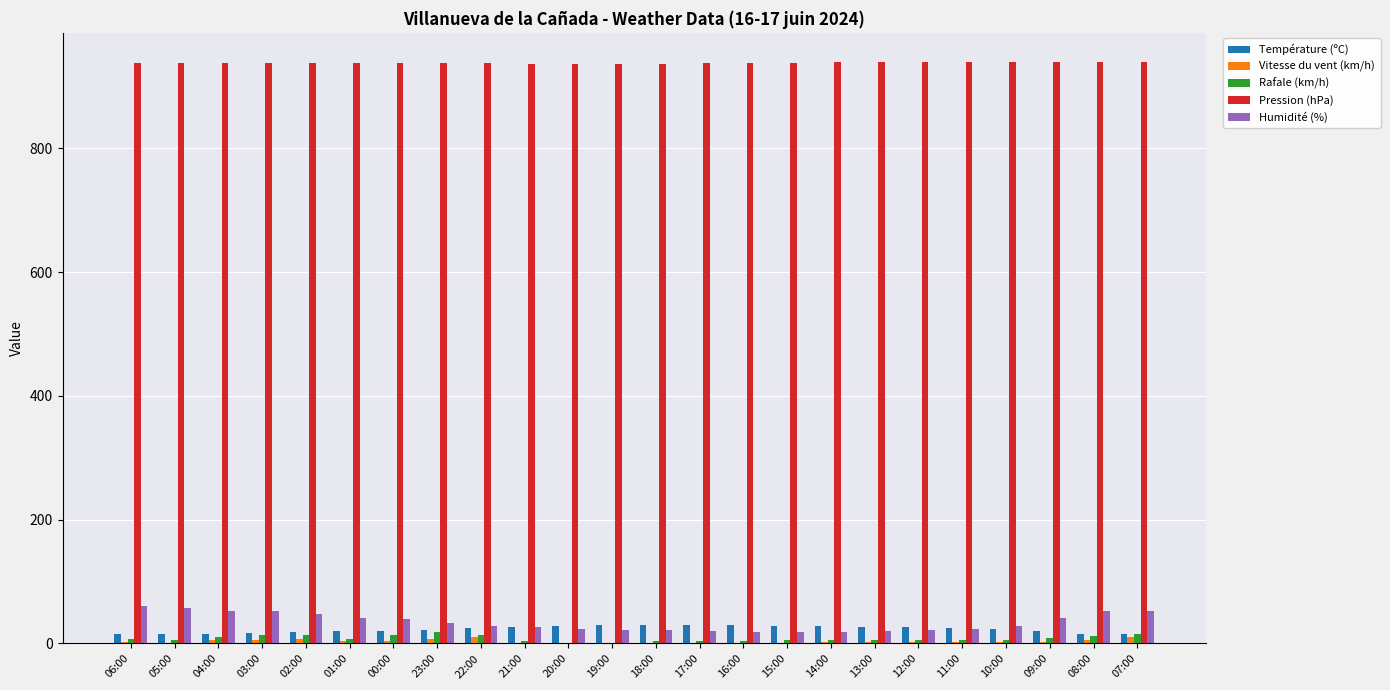

Is it true that Pression (hPa) equals 311.8 at 18:00?

False